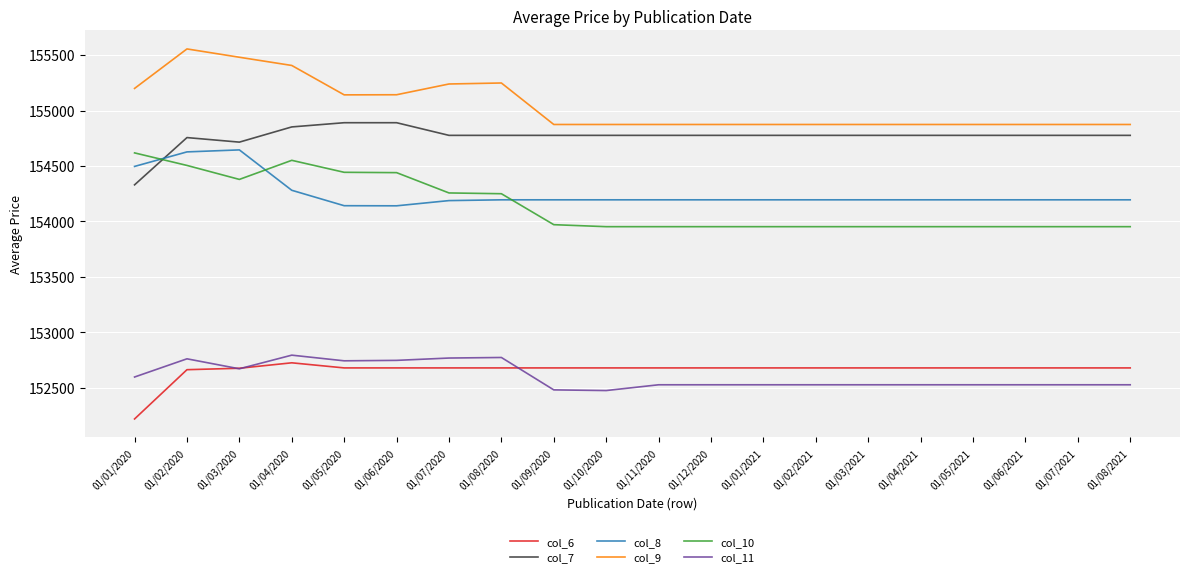

What is the spread (max minus min) of values at 01/02/2020?

2891